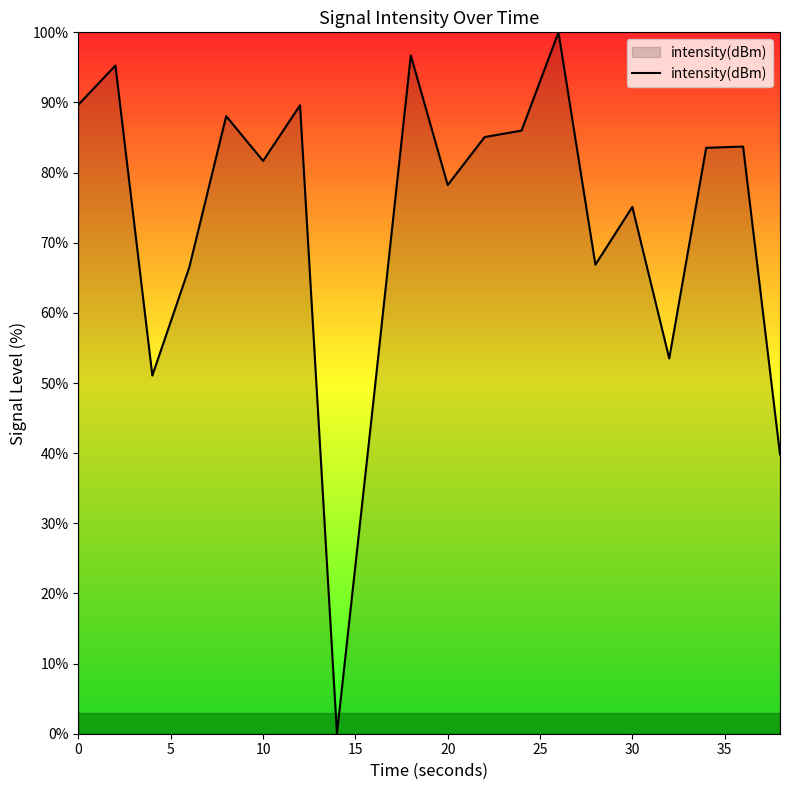

What is the difference between the maximum and minimum values?

100.0